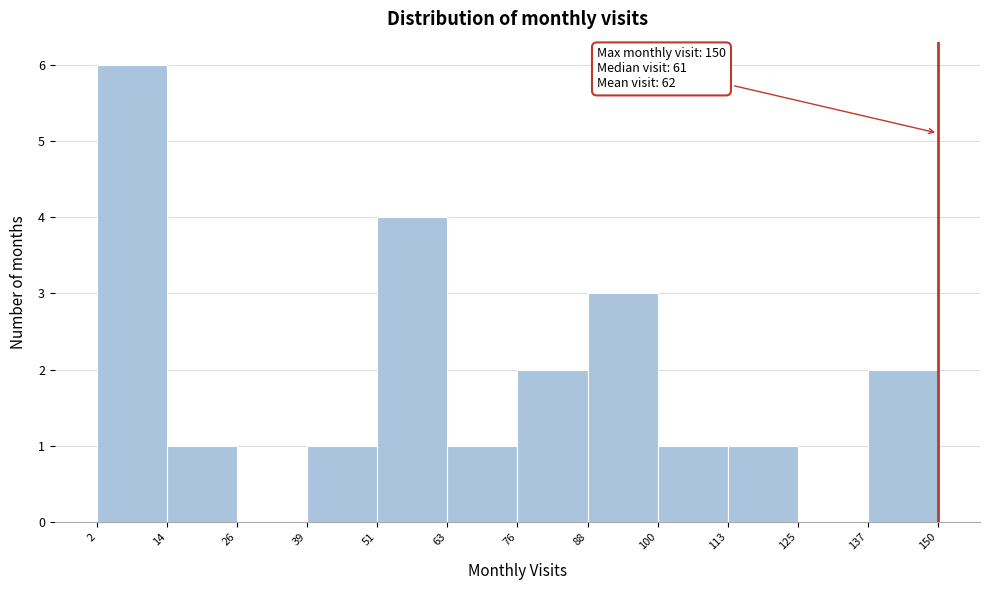

Over which range of the x-axis is the bar tallest?

2 to 14